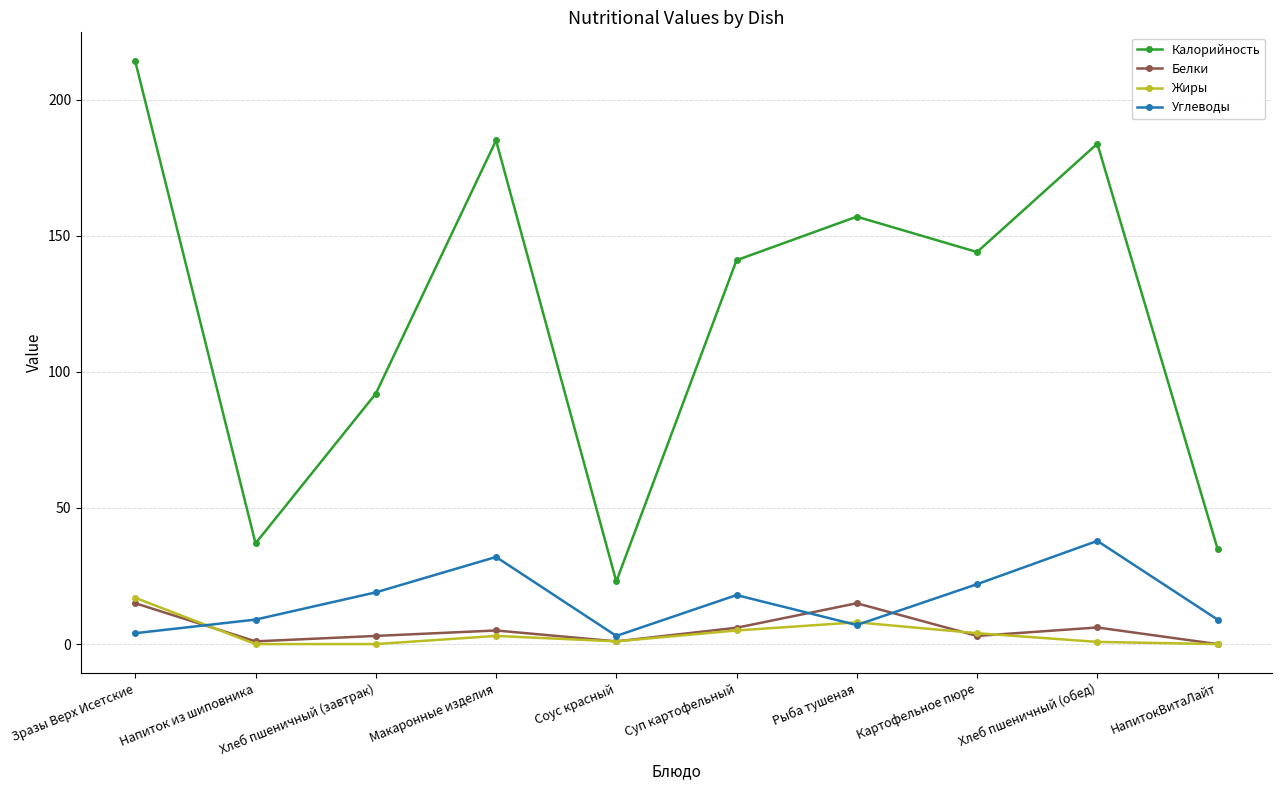

Where do Углеводы and Белки first cross each other?

Зразы Верх Исетские and Напиток из шиповника